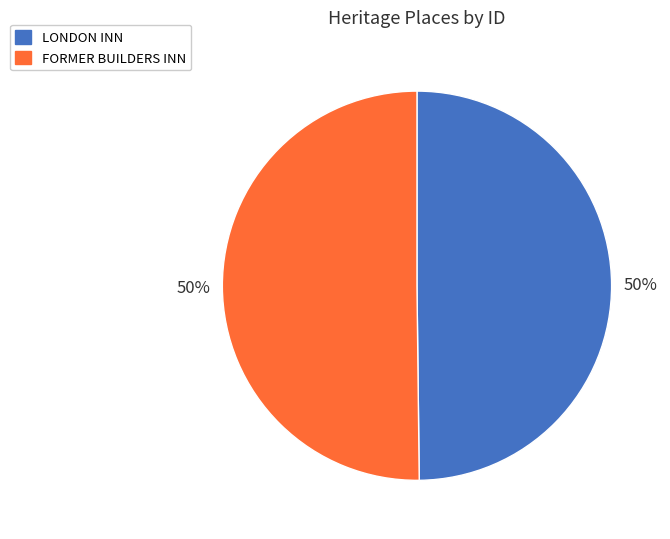

Is the sum of LONDON INN and FORMER BUILDERS INN greater than half?

Yes